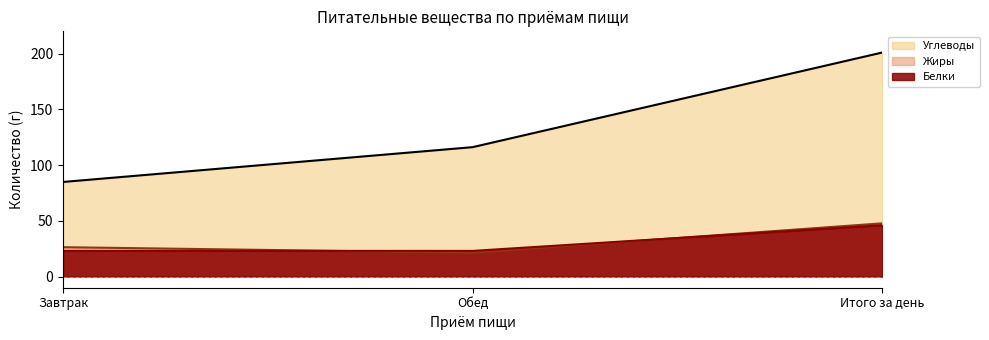

The Белки series shows 23.0 at Обед. True or false?

True